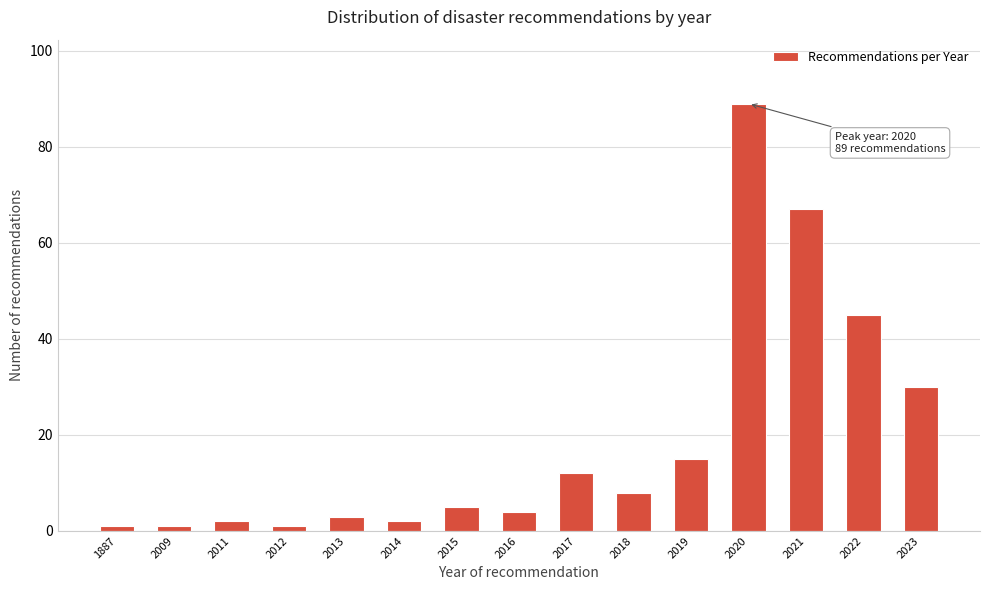

Reading left to right, what are all the values shown in this chart?

1	1	2	1	3	2	5	4	12	8	15	89	67	45	30